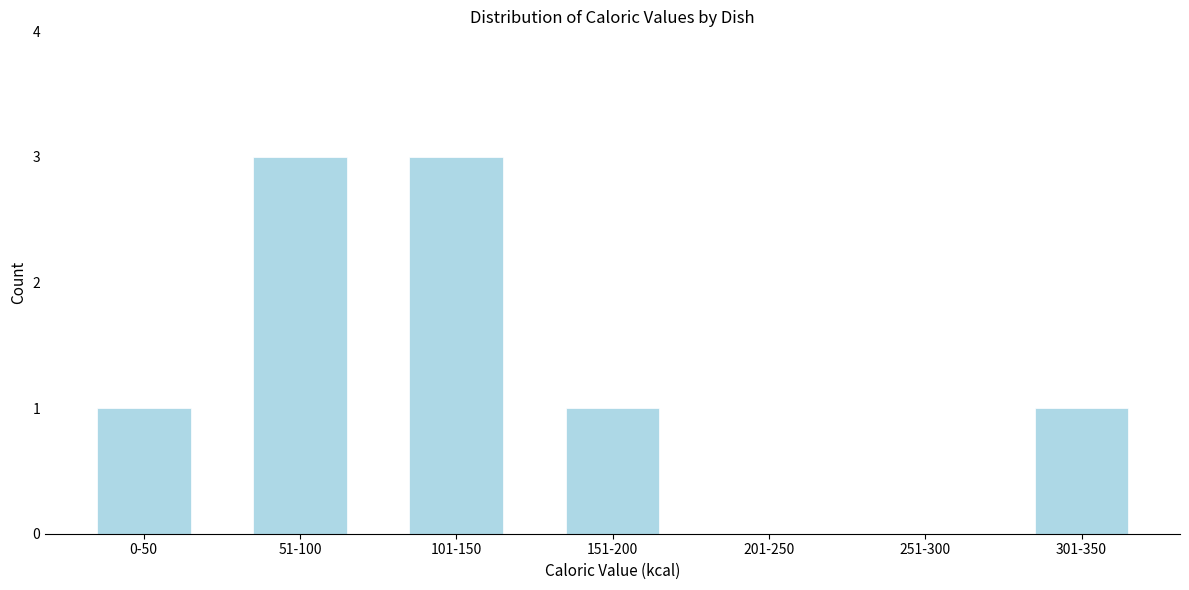

Reading left to right, list all the values displayed in this chart.

0-50=1	51-100=3	101-150=3	151-200=1	201-250=0	251-300=0	301-350=1